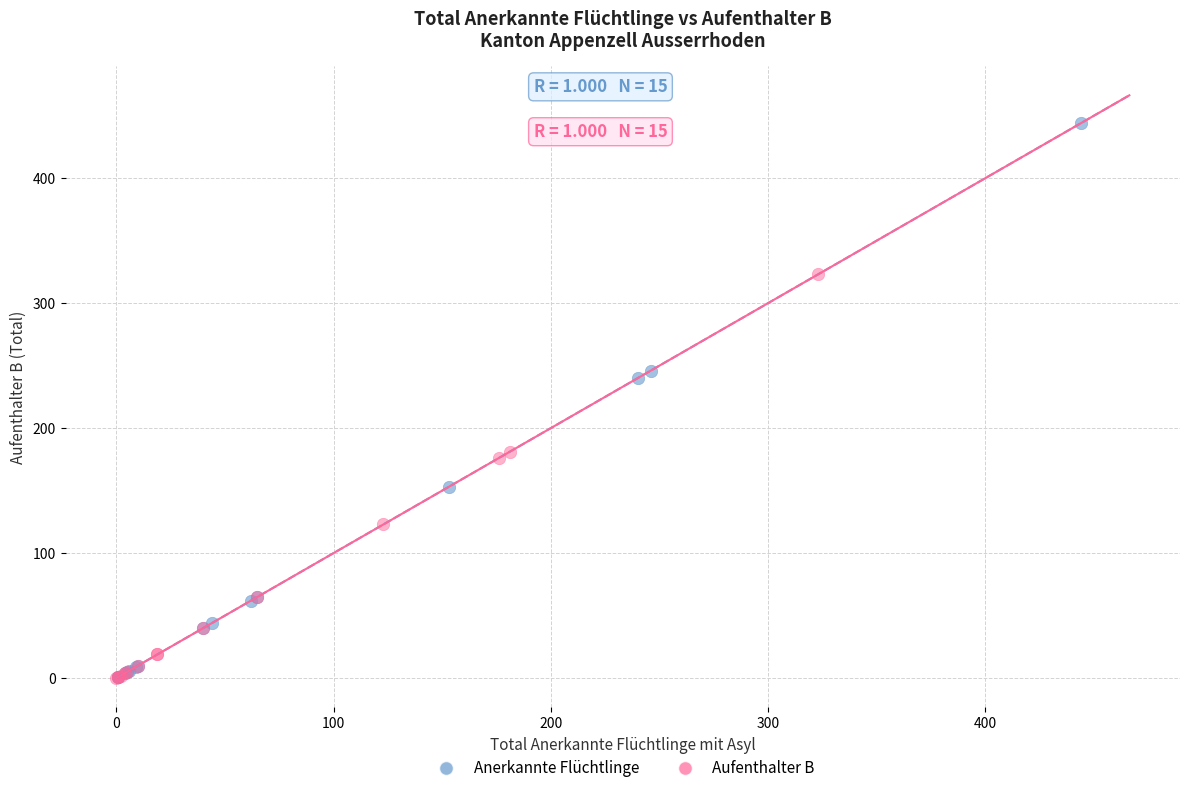

Which series has the widest spread of Y values?

Anerkannte Flüchtlinge